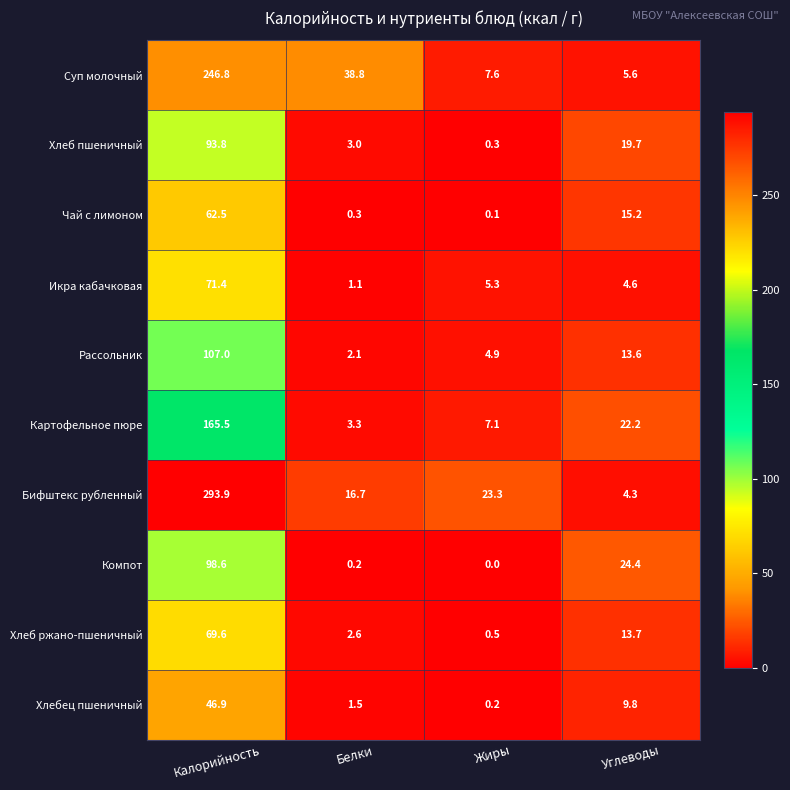

Rank the categories by Чай с лимоном value from lowest to highest.

Жиры, Белки, Углеводы, Калорийность